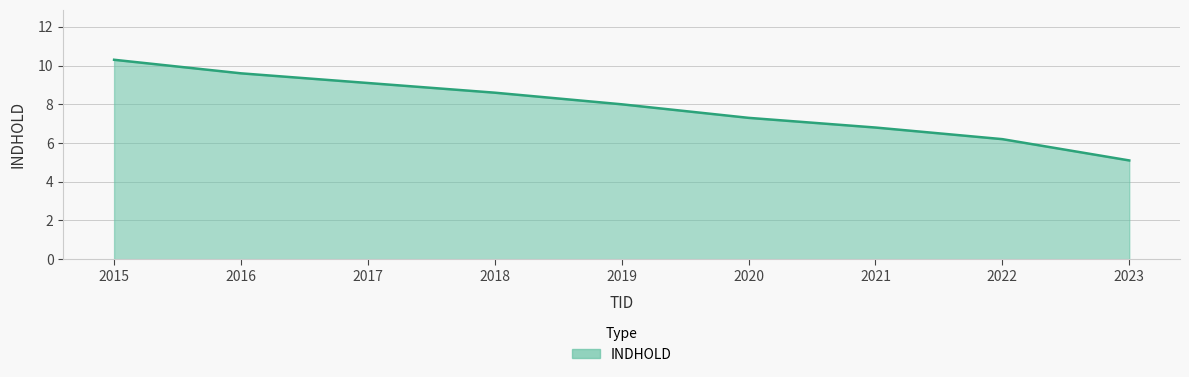

Reading left to right, what are all the values shown in this chart?

10.3	9.6	9.1	8.6	8.0	7.3	6.8	6.2	5.1